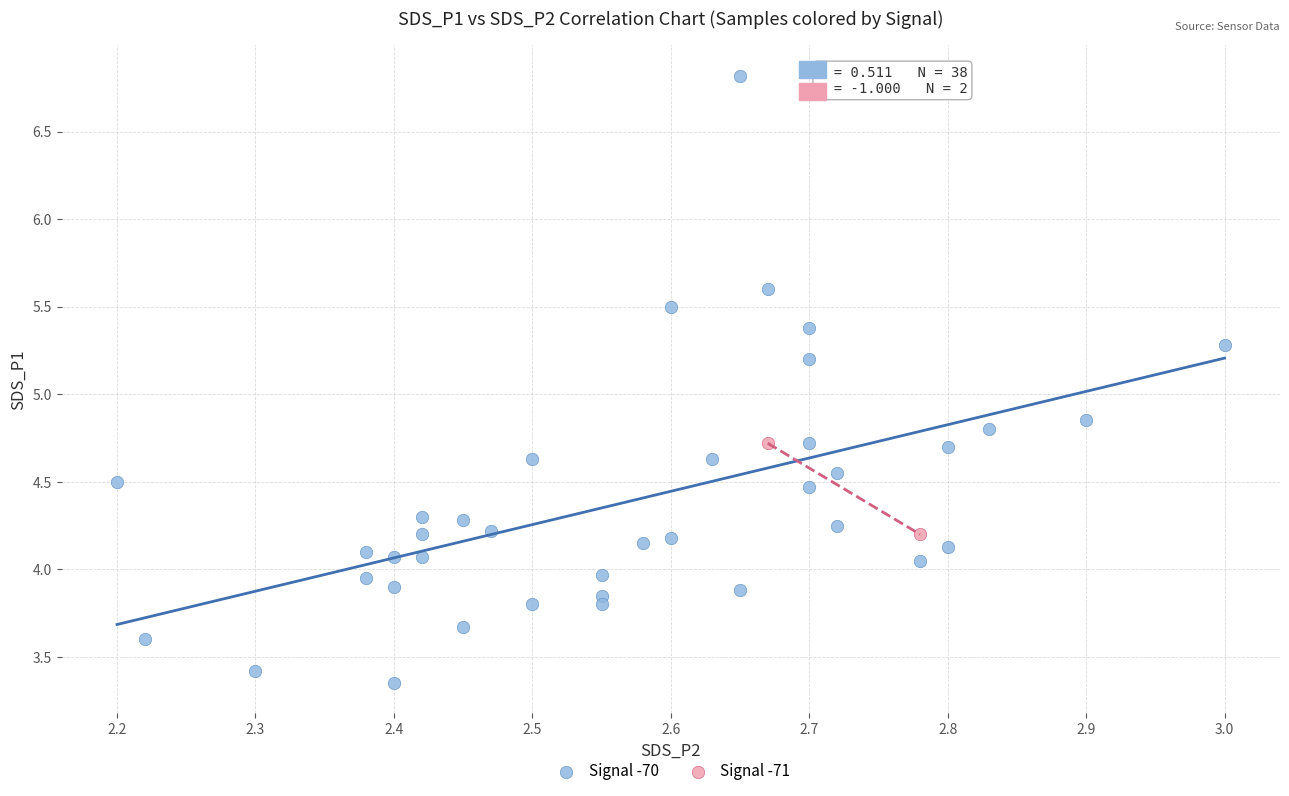

Which series has the largest Y range (max minus min)?

Signal -70